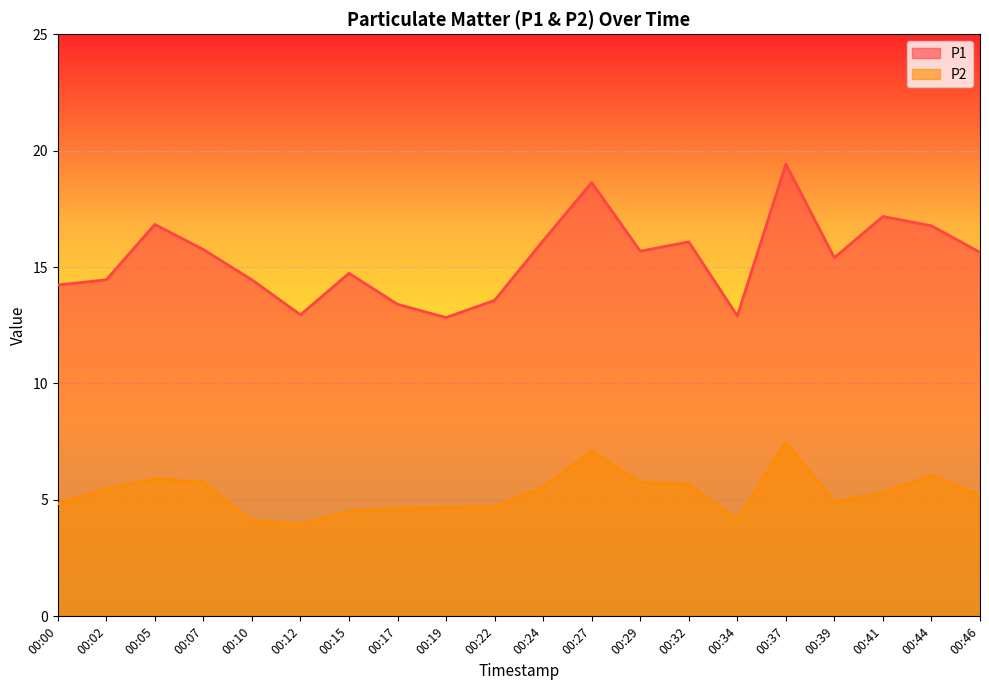

Where does the P2 series first go above 5?

00:02